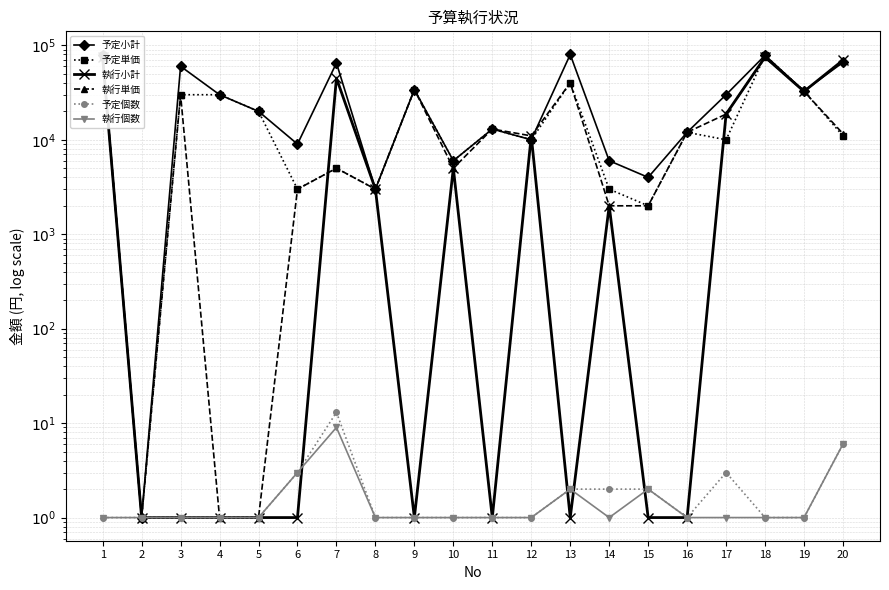

What is the average value of the 予定単価 series?

21102